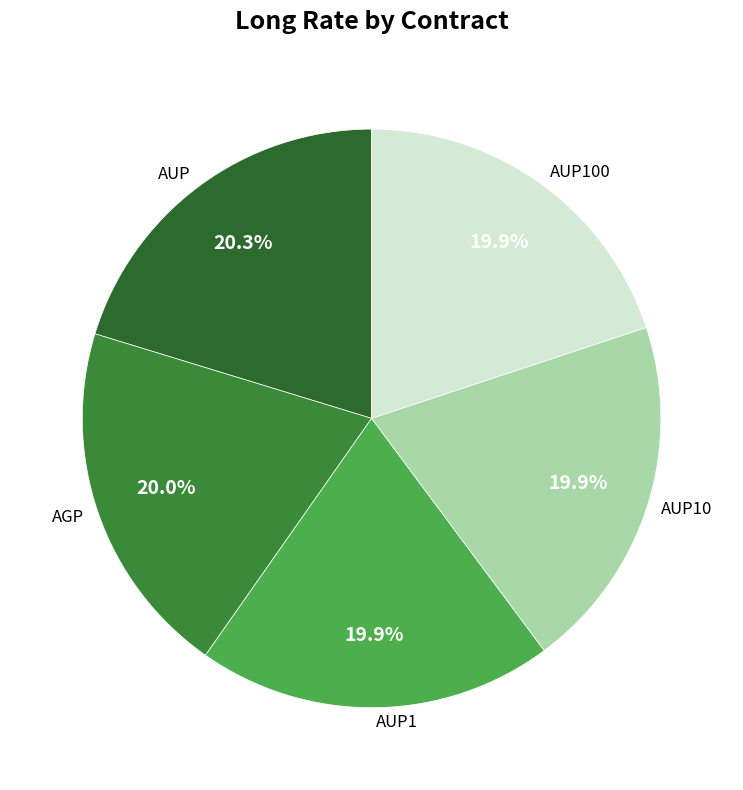

How many slices are in this pie chart?

5